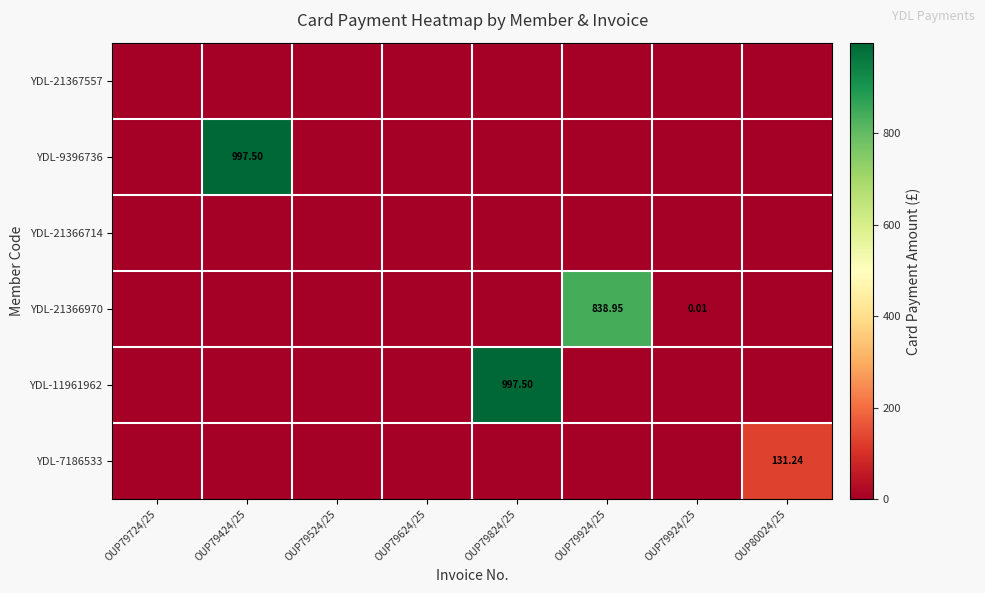

How many positive values does the YDL-9396736 series have?

1